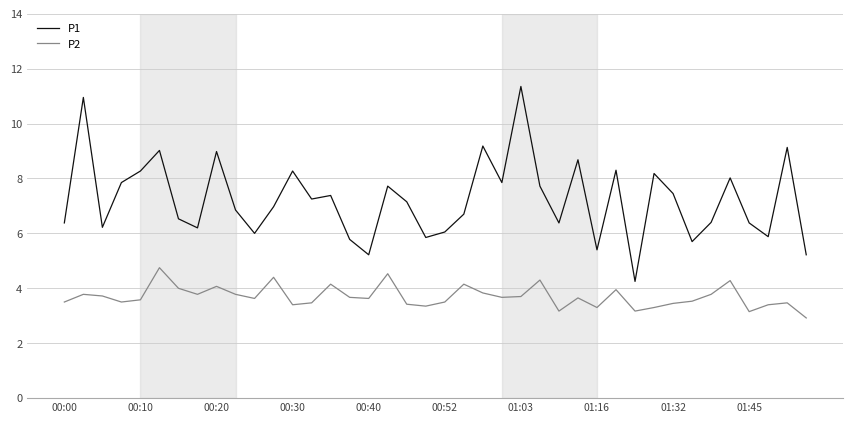

What is the average value of the P2 series?

3.7